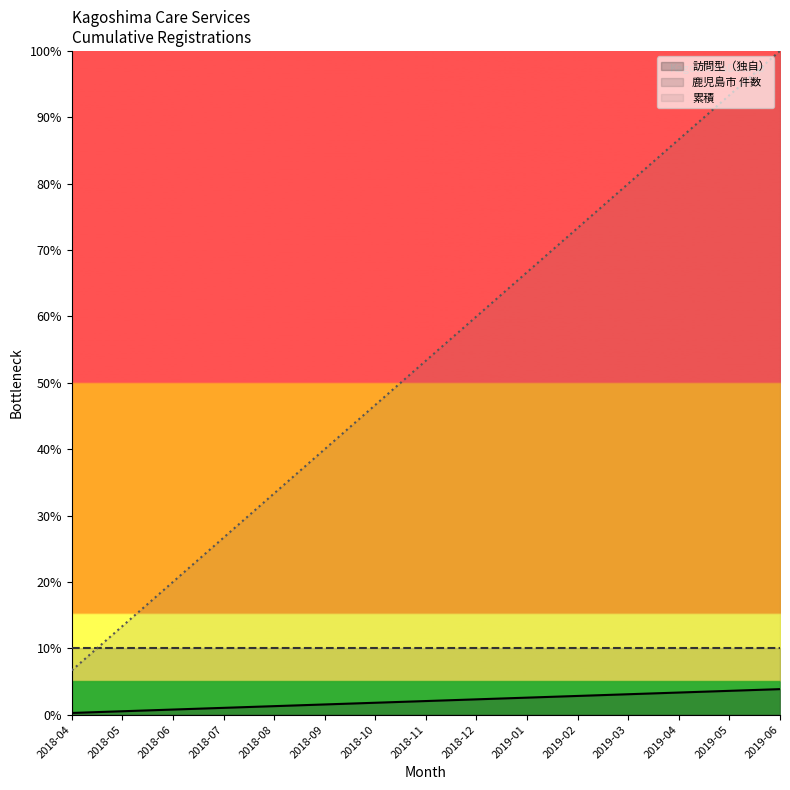

True or false: 累積 has a value of 13.3 at 2018-05.

True